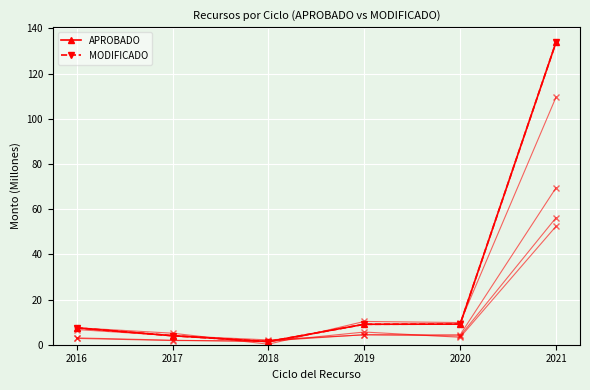

At which label does MODIFICADO first exceed 9?

2019